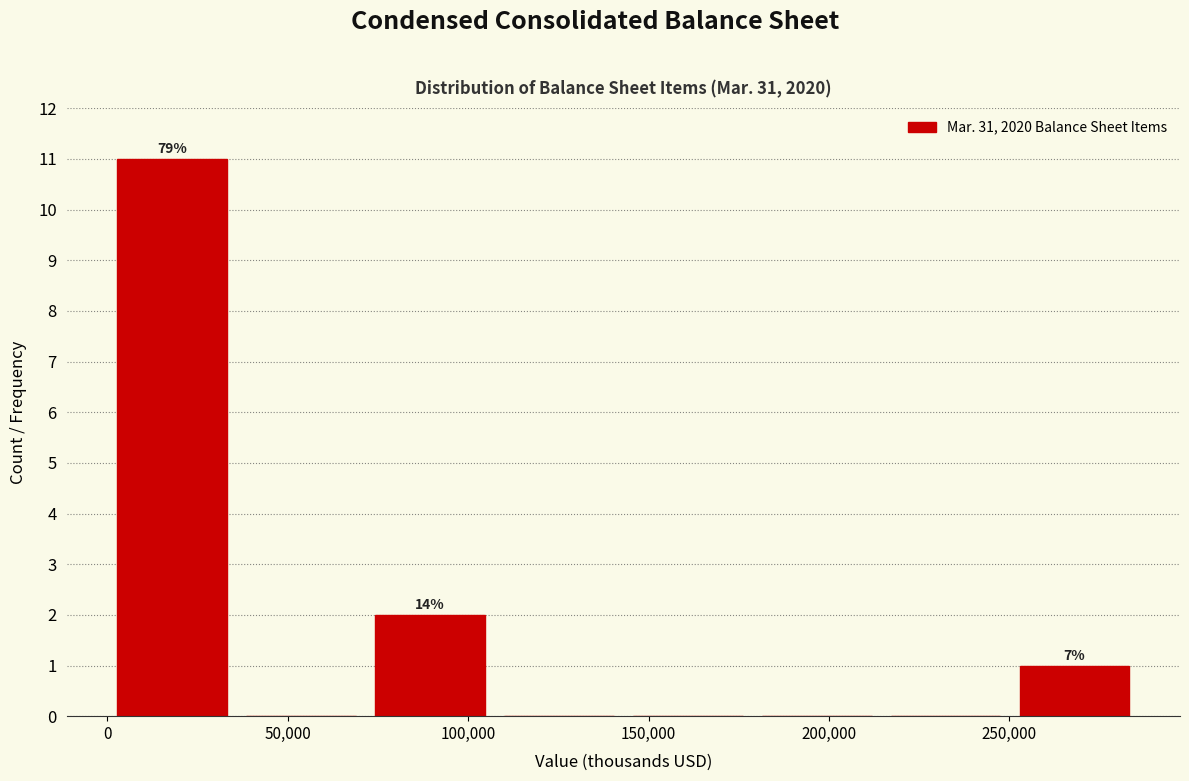

Which range on the x-axis has the tallest bar?

0 to 35000